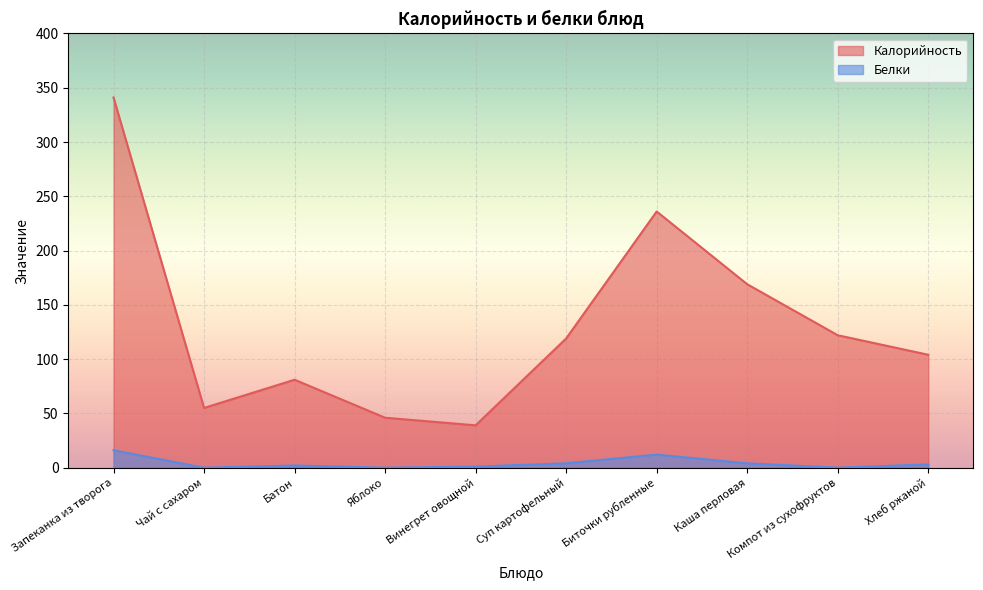

What is the maximum value for Белки?

16